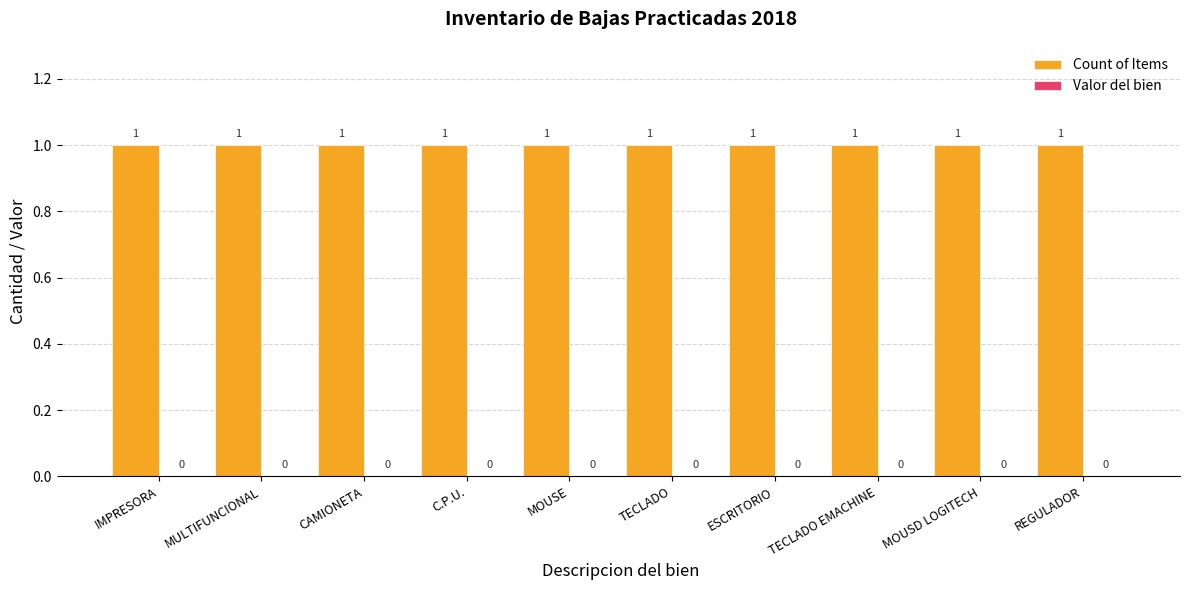

Reading left to right, extract all data points from this chart.

Count of Items: 1	1	1	1	1	1	1	1	1	1
Valor del bien: 0	0	0	0	0	0	0	0	0	0